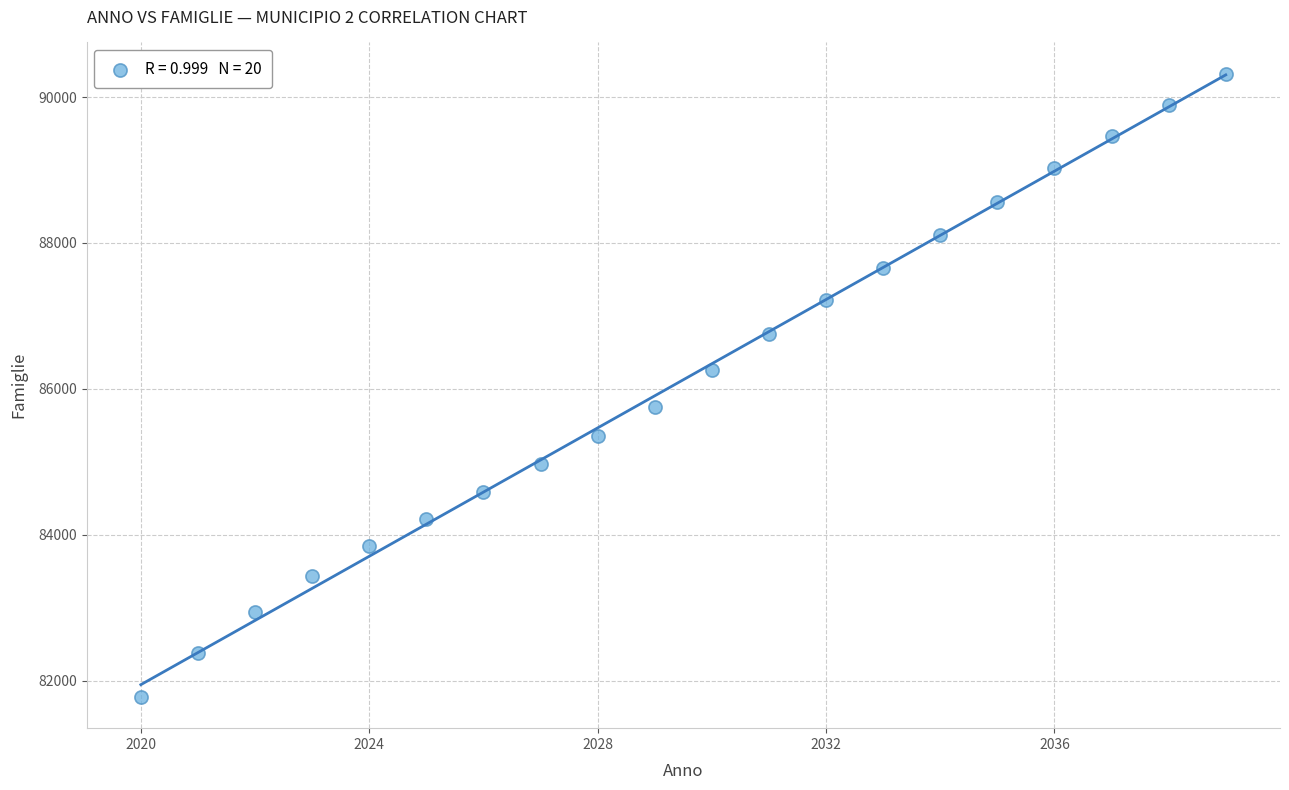

What is the range of X values (max minus min)?

19